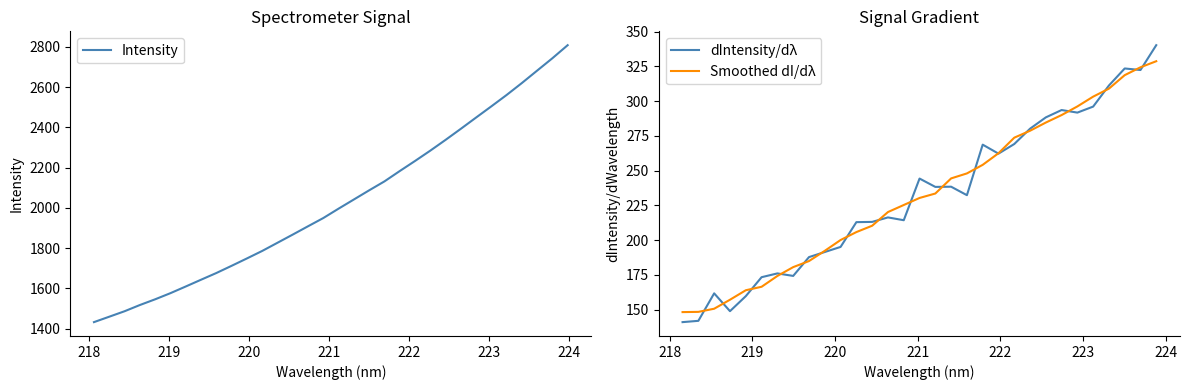

What is the lowest value of the Intensity series?

1432.3